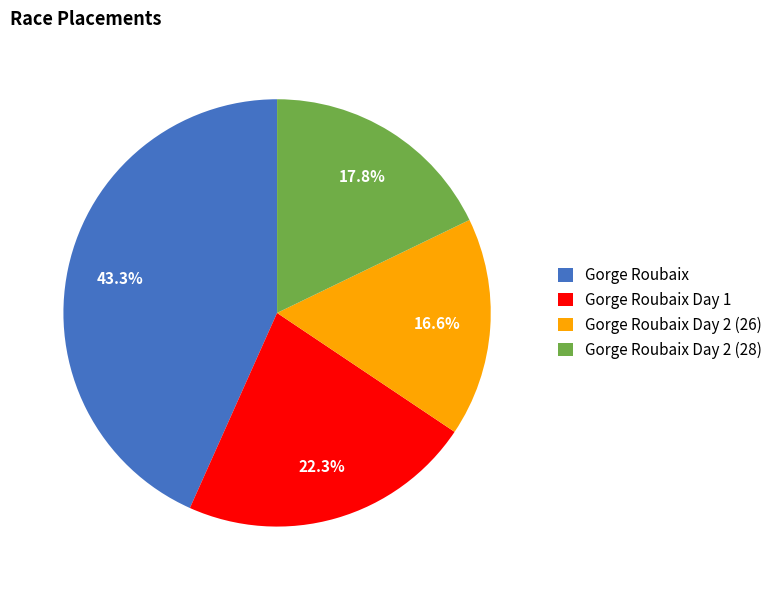

What percentage is the Gorge Roubaix Day 2 (26) slice, to the nearest percent?

17%